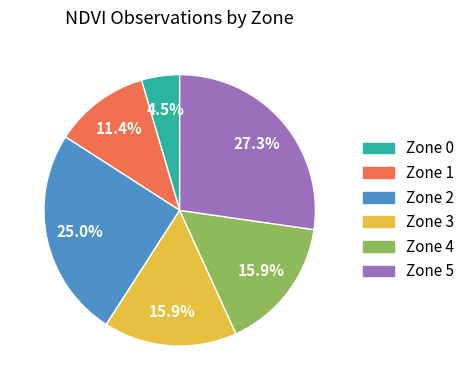

Is it true that Zone 2 is 25% of the pie?

True